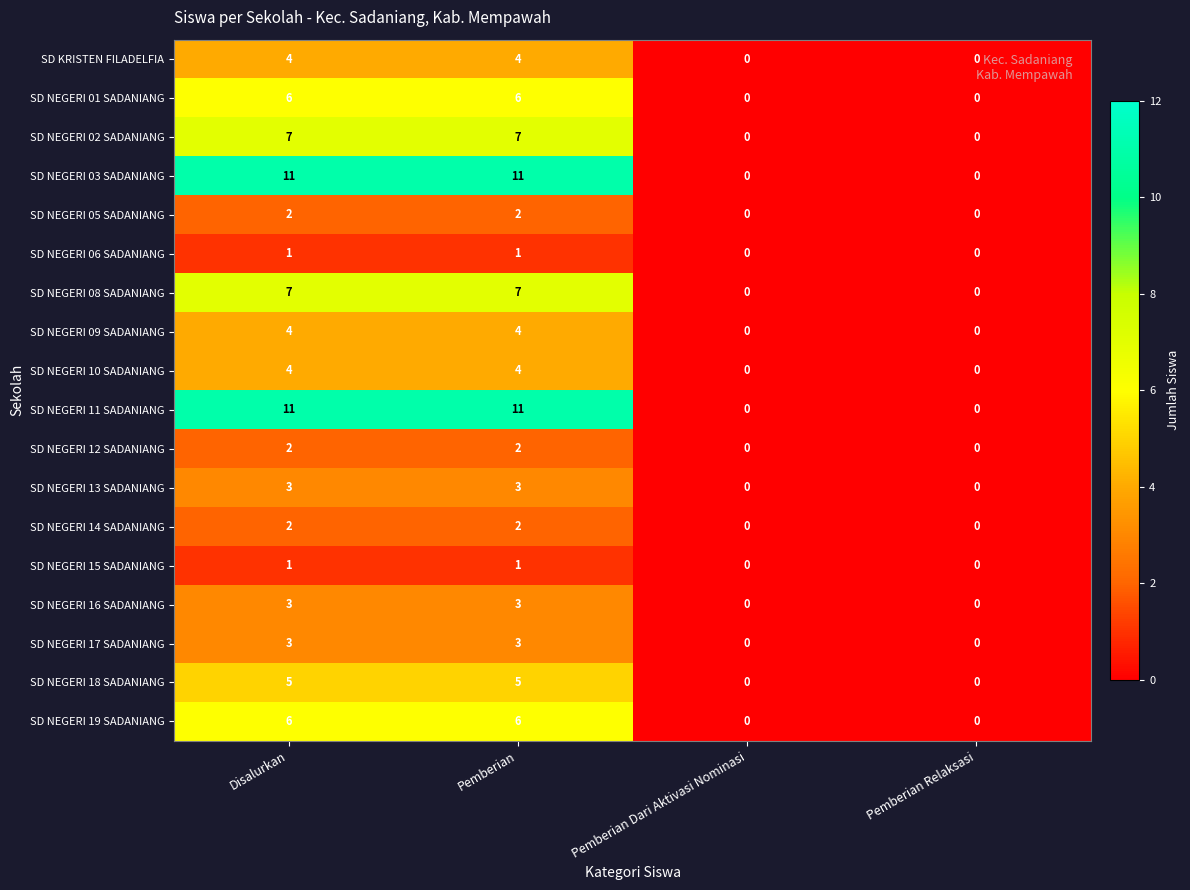

The SD NEGERI 18 SADANIANG series shows 5 at Pemberian. True or false?

True